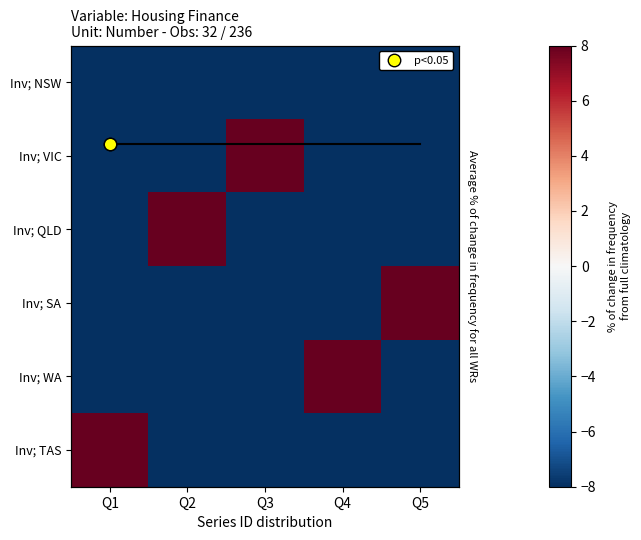

Count the number of categories in the chart.

5